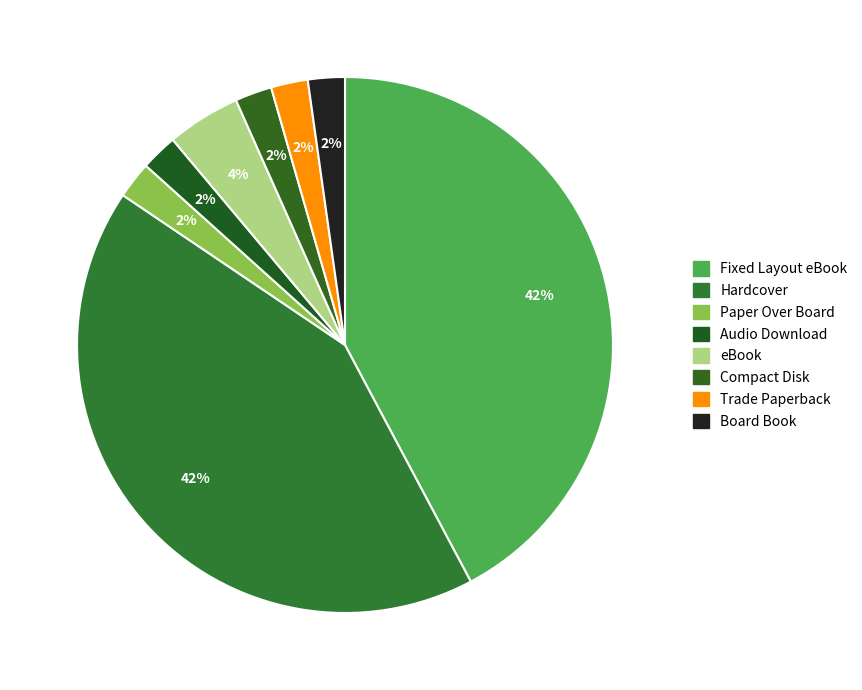

Count the number of slices in the pie.

8